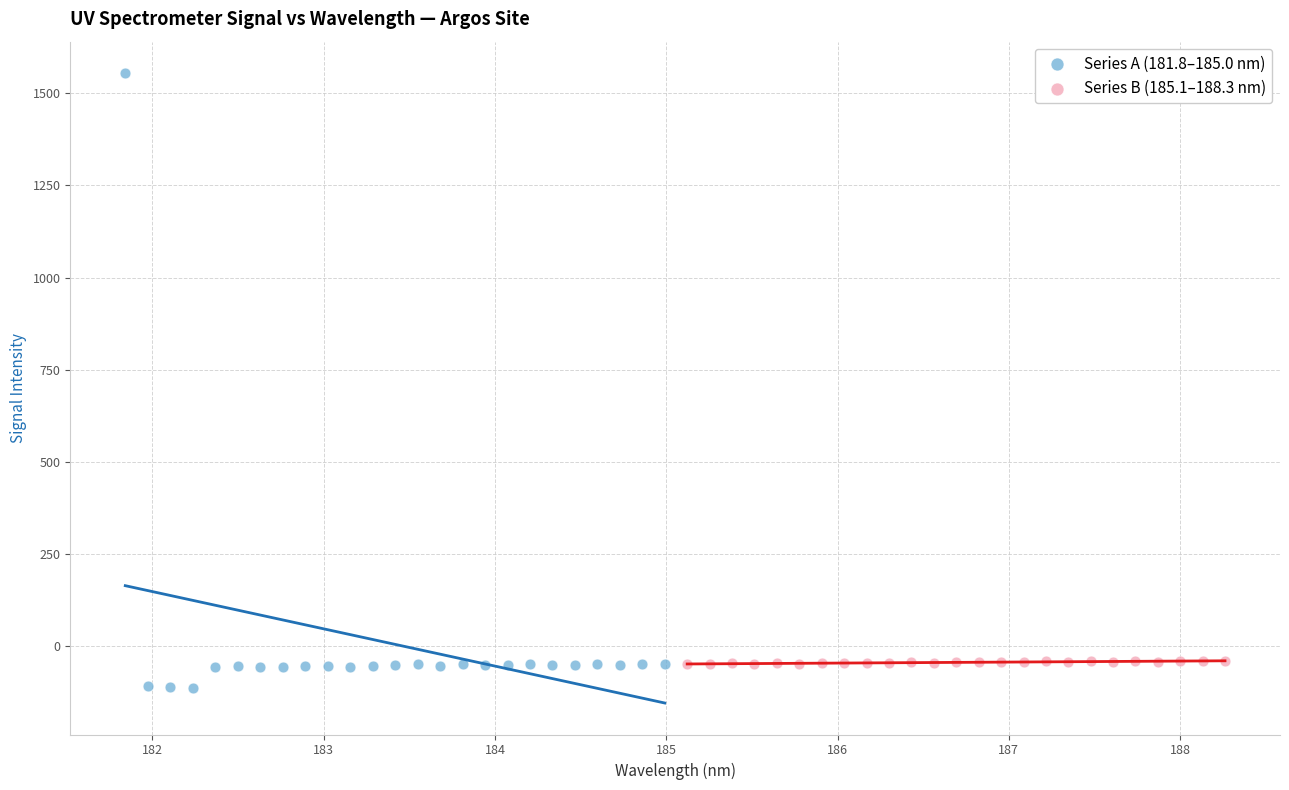

Which series has the largest Y range (max minus min)?

Series A (181.8–185.0 nm)